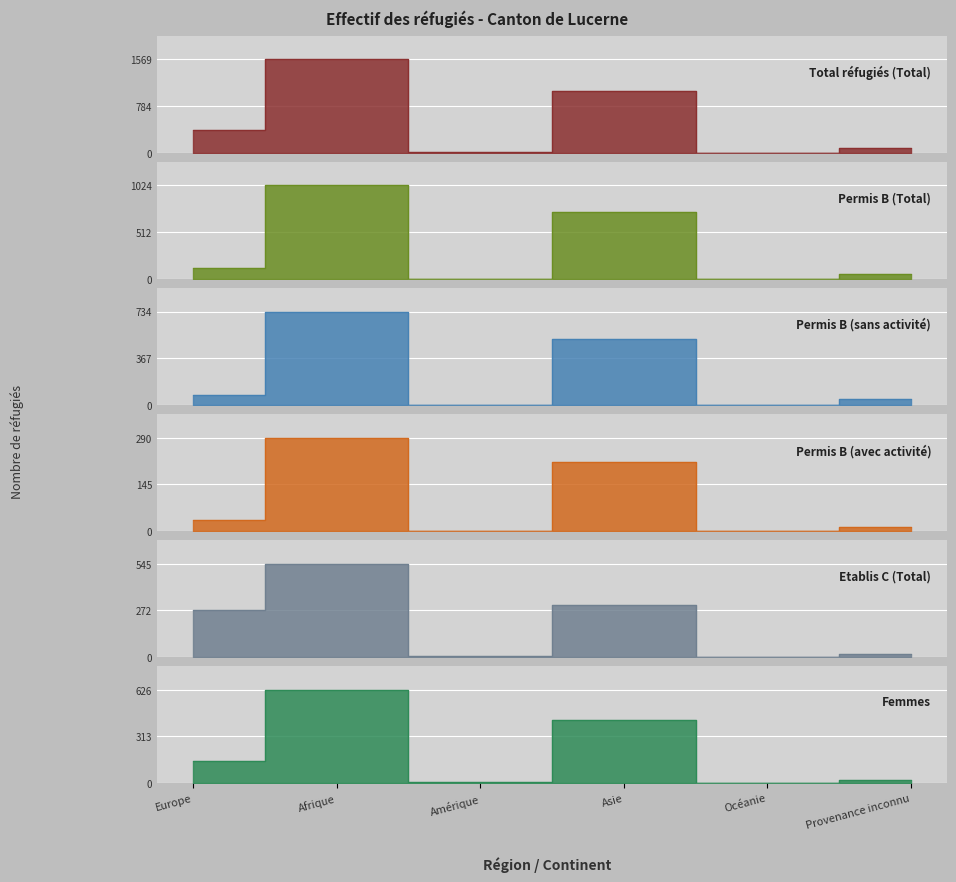

Reading right to left, what are all the values shown in this chart?

Total réfugiés (Total): 72	0	1030	5	1569	390
Permis B (Total): 56	0	729	0	1024	115
Permis B (sans activité): 45	0	514	0	734	80
Permis B (avec activité): 11	0	215	0	290	35
Etablis C (Total): 16	0	301	5	545	275
Femmes: 20	0	424	4	626	150